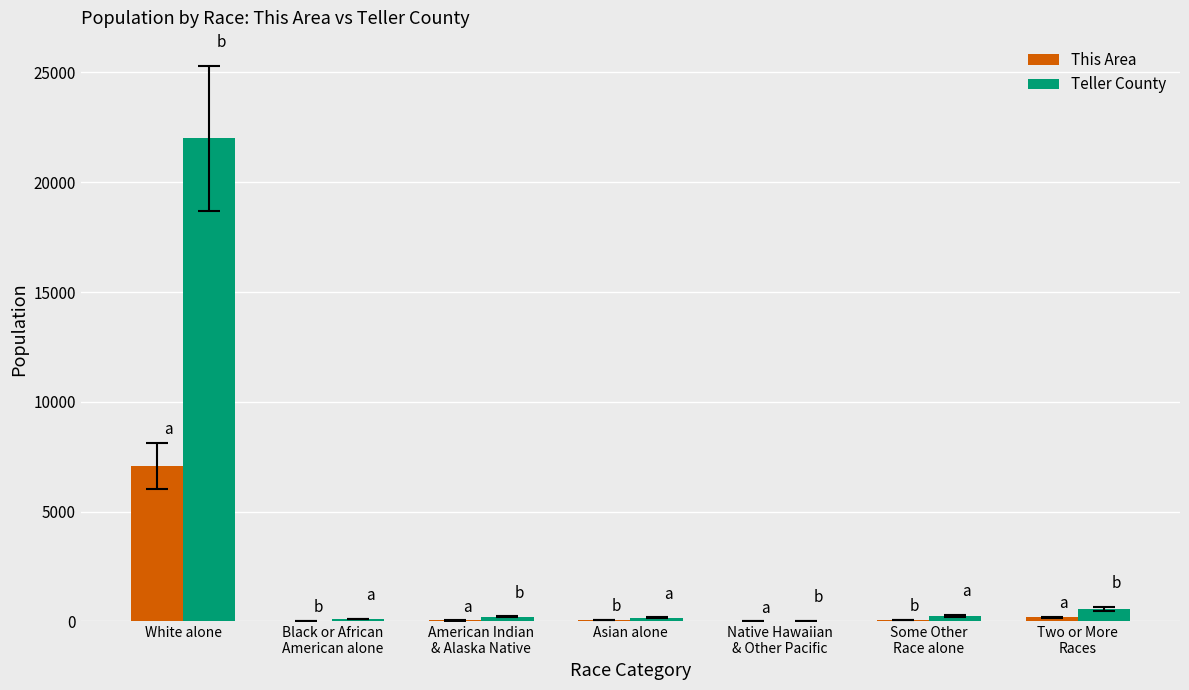

Which series has the largest total across all categories?

Teller County